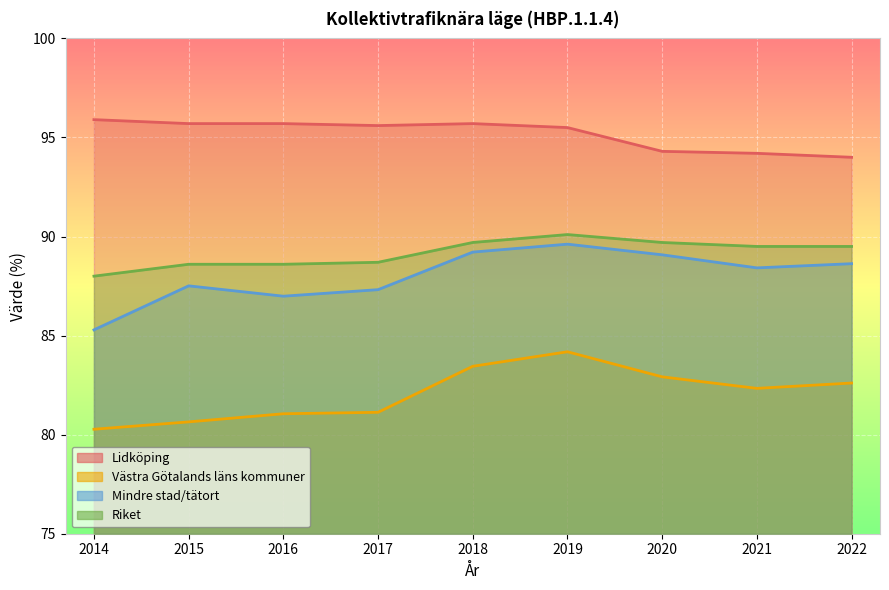

At which category is the sum across all series the highest?

2019